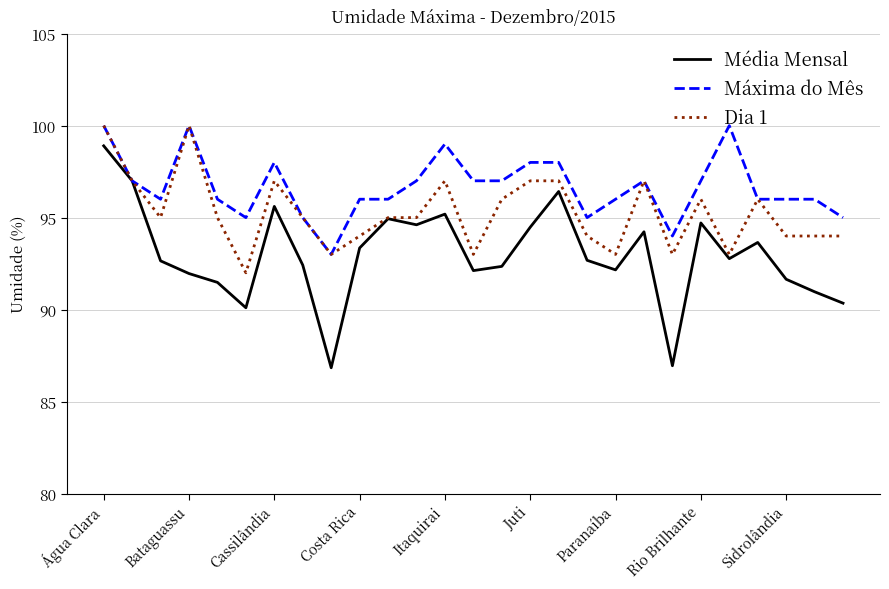

What is the difference between the second highest and minimum values in the Média Mensal series?

10.2